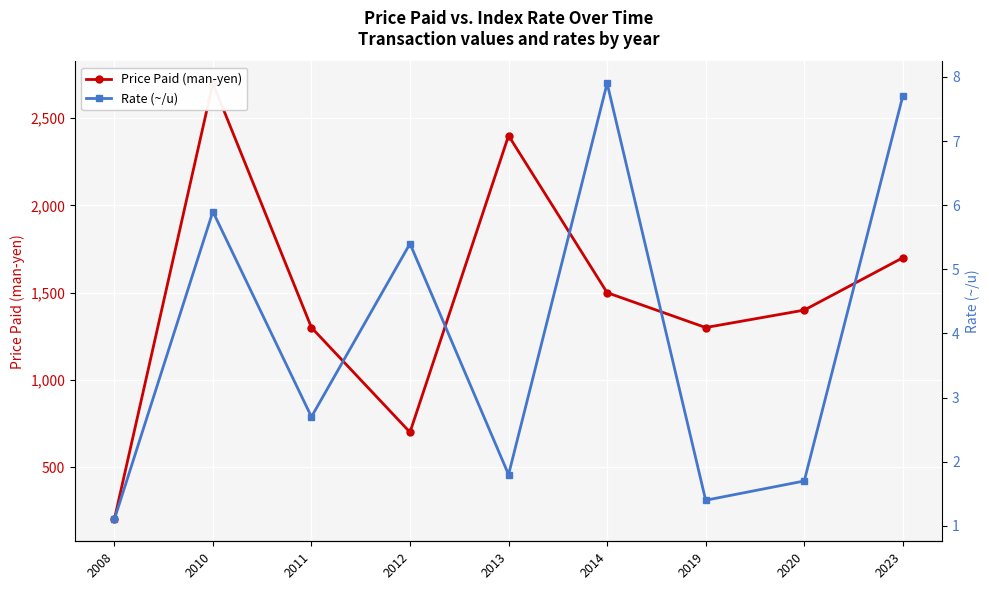

Which series has the widest spread of values?

Price Paid (man-yen)